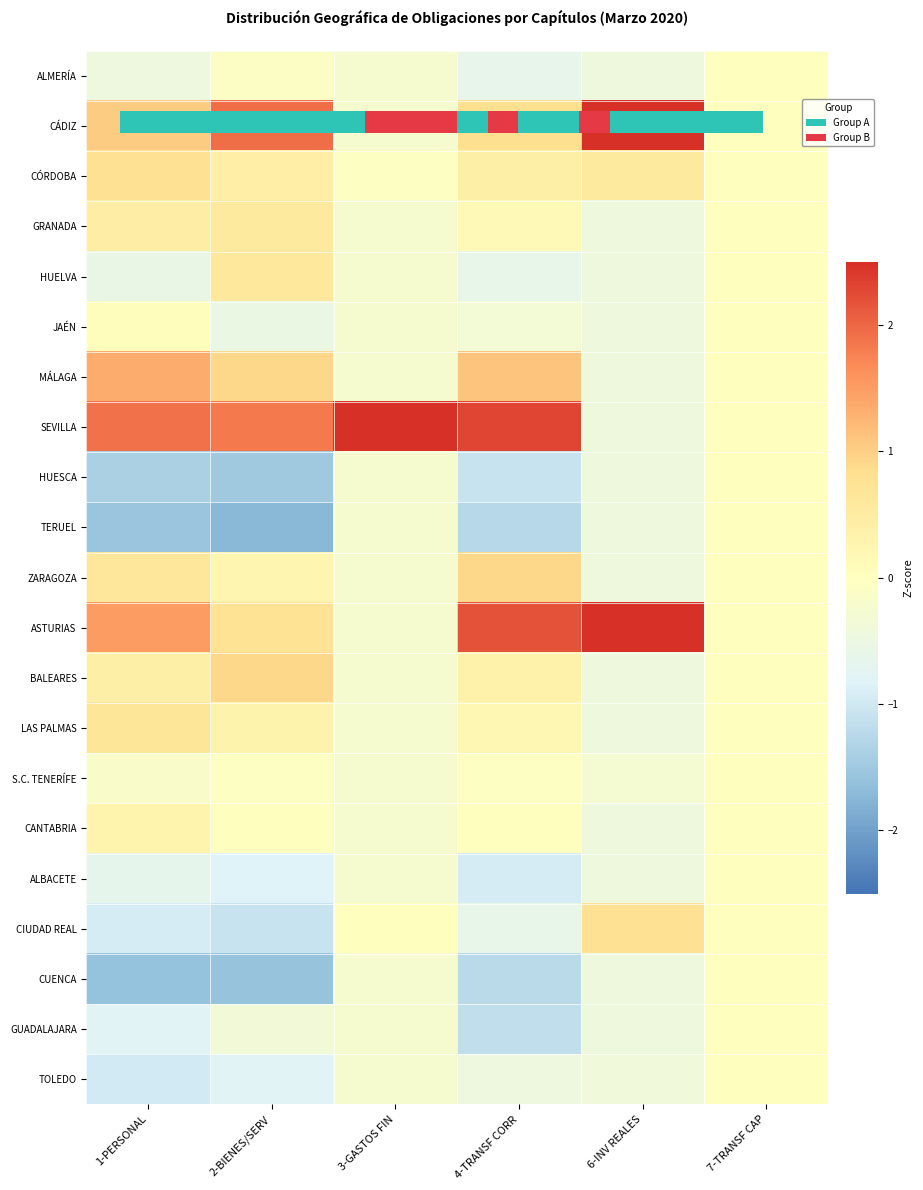

At which category is the sum across all series the highest?

2-BIENES/SERV